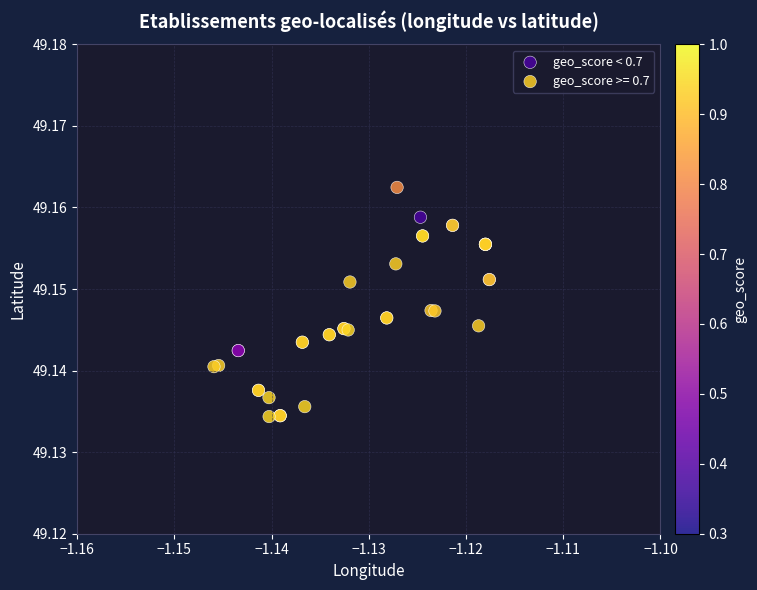

Which series contains the lowest Y value?

geo_score >= 0.7